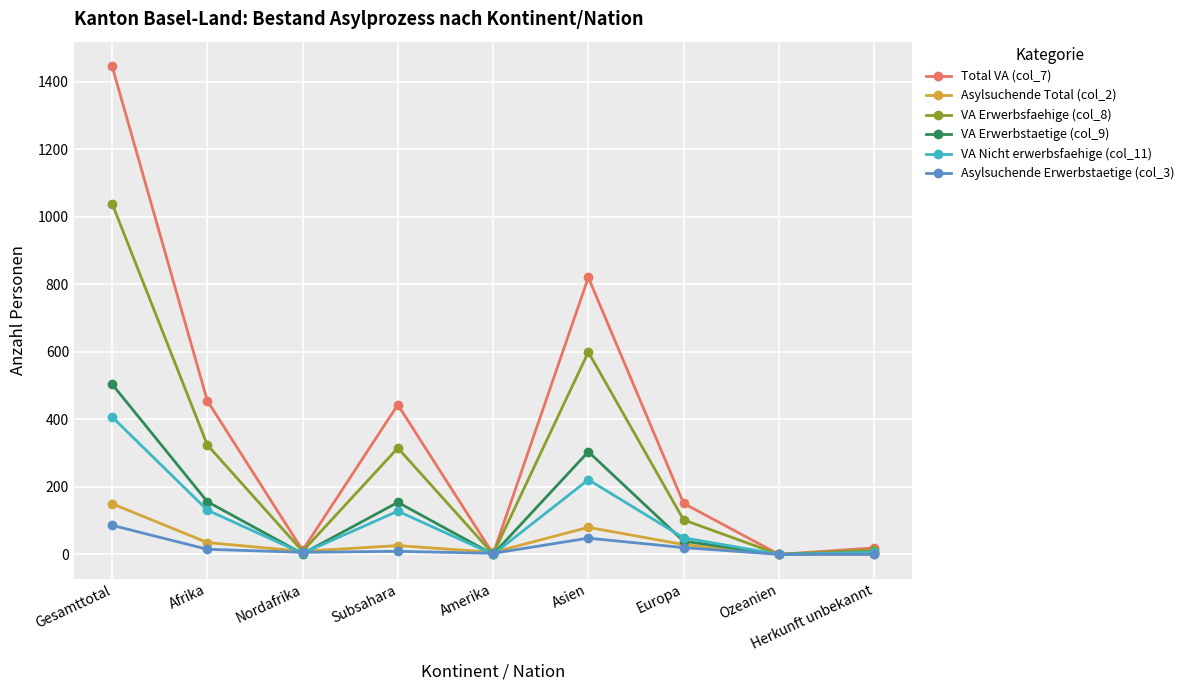

At which category does VA Erwerbsfaehige (col_8) reach its first local valley?

Nordafrika